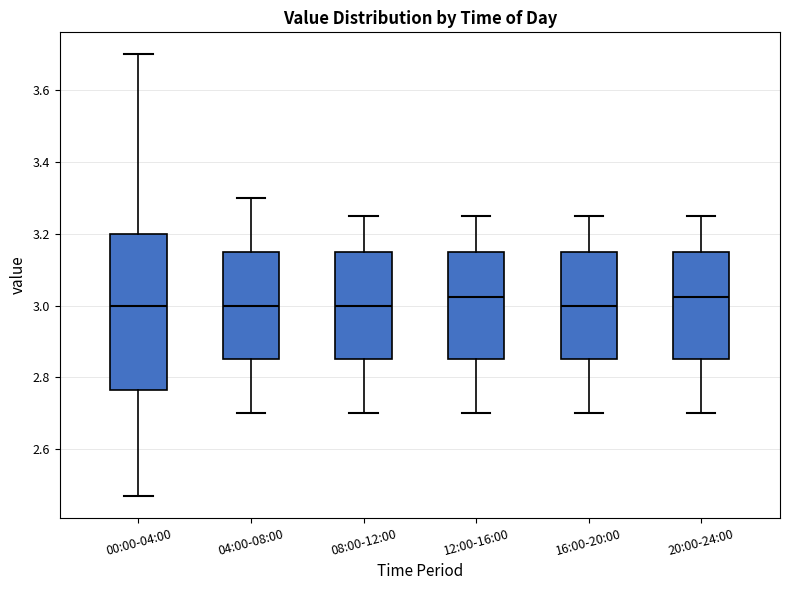

Reading left to right, read every box against the y-axis: the position of its median line, the range the box covers, and the ends of its whiskers. The values are not printed on the chart, so give them approximately, as read against the axis.

00:00-04:00: median 3.00, box 2.76 to 3.20, whiskers 2.48 to 3.70
04:00-08:00: median 3.00, box 2.86 to 3.16, whiskers 2.70 to 3.30
08:00-12:00: median 3.00, box 2.86 to 3.16, whiskers 2.70 to 3.26
12:00-16:00: median 3.02, box 2.86 to 3.16, whiskers 2.70 to 3.26
16:00-20:00: median 3.00, box 2.86 to 3.16, whiskers 2.70 to 3.26
20:00-24:00: median 3.02, box 2.86 to 3.16, whiskers 2.70 to 3.26